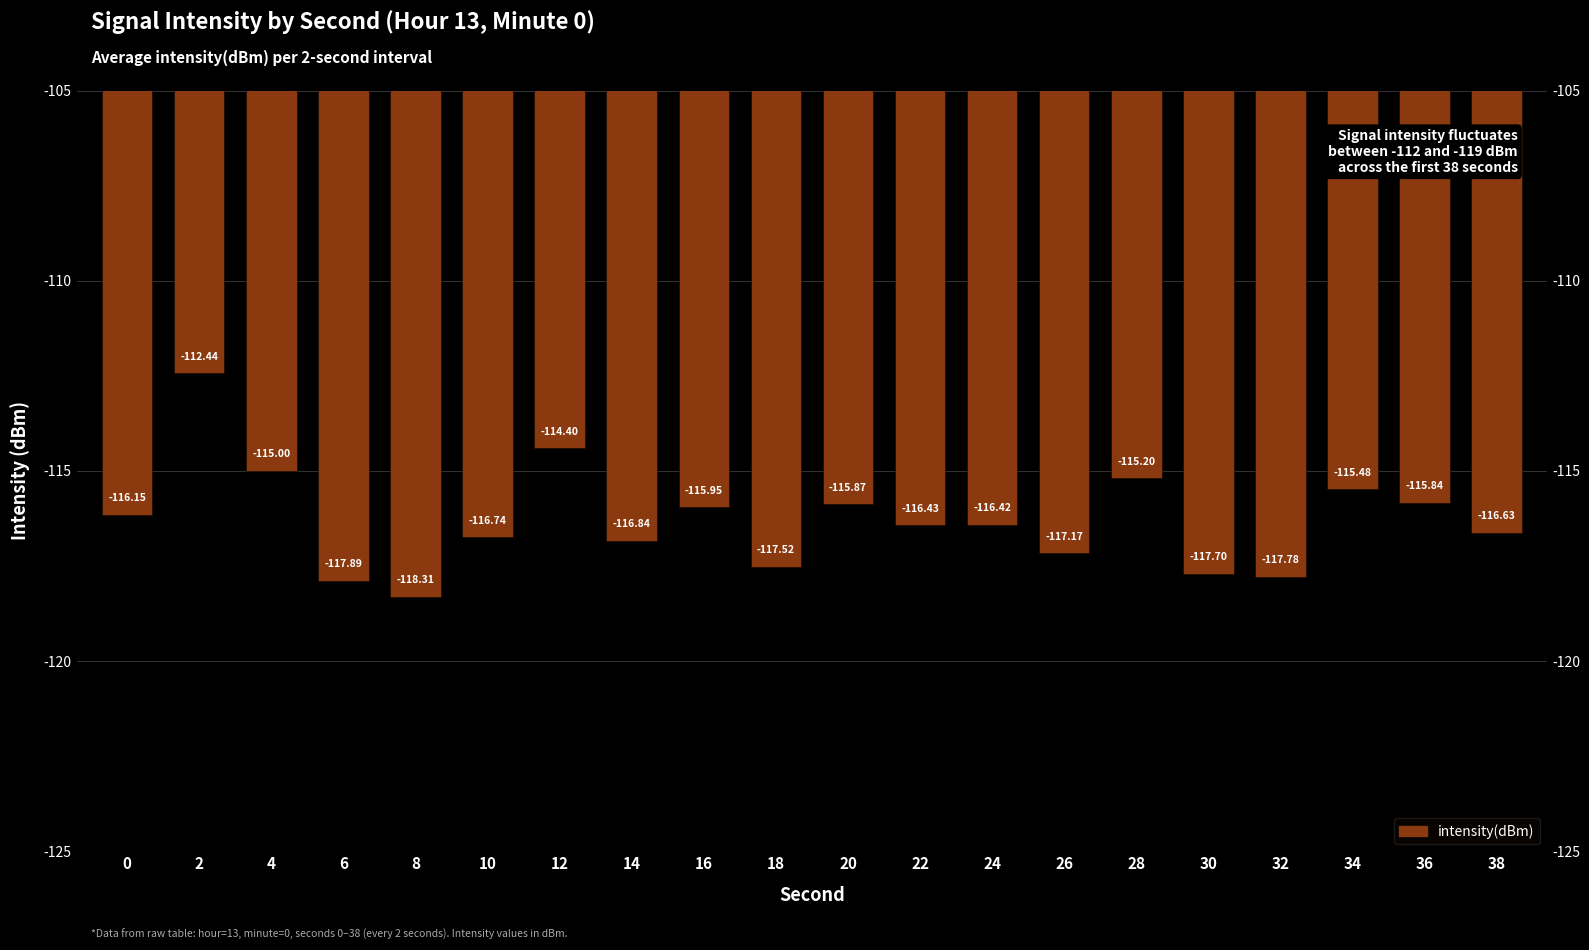

At which label is the value closest to -115?

4